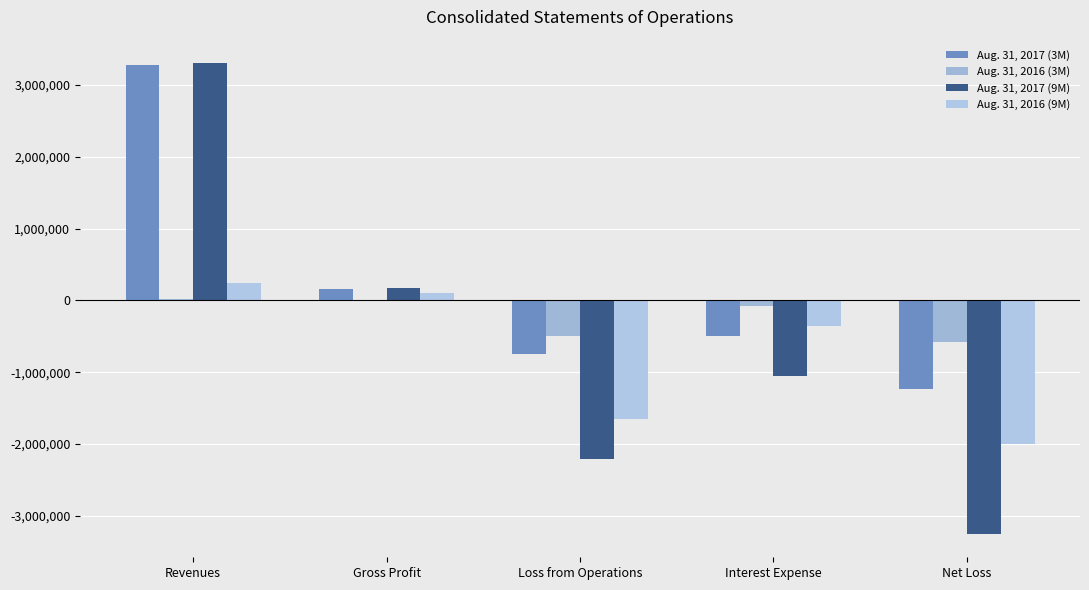

What is the approximate value of Aug. 31, 2017 (3M) at Loss from Operations?

-747873